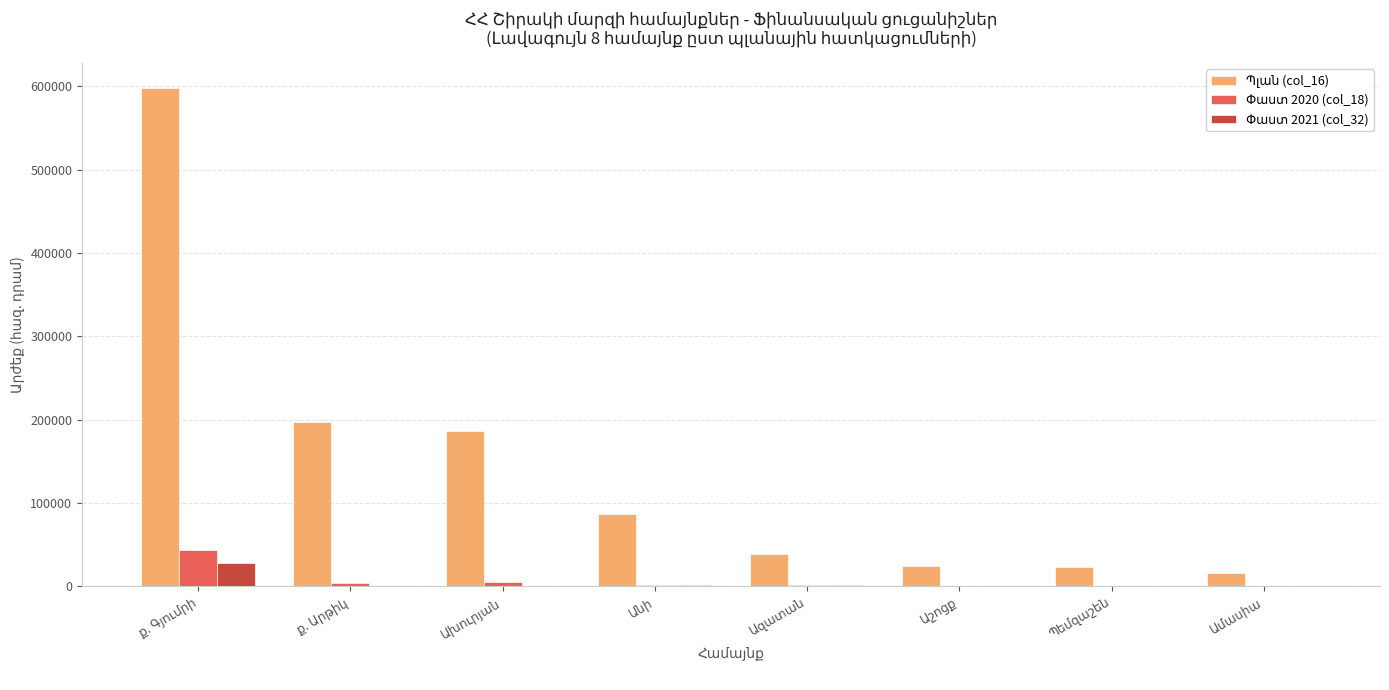

What is the label of the 4th bar from the right?

Ազատան